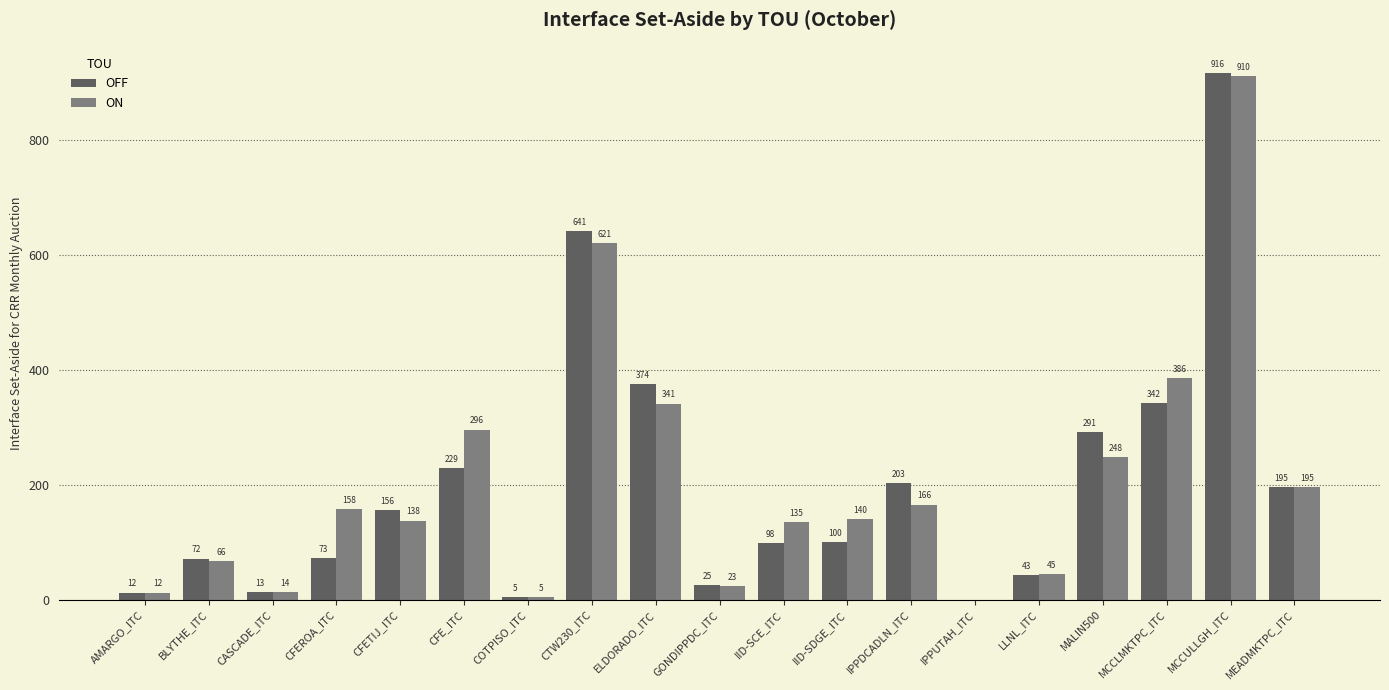

Which series has the largest total across all categories?

ON